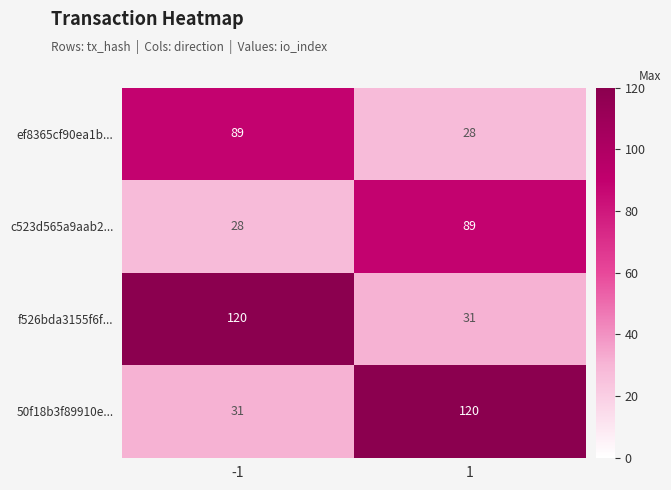

The value of c523d565a9aab2... at -1 is 28. True or false?

True